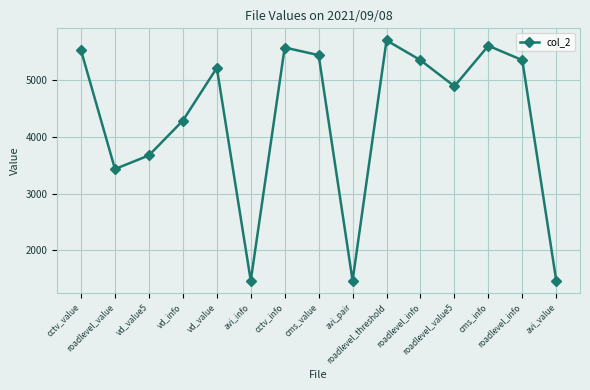

The chart shows a value of 598 at avi_info. True or false?

False